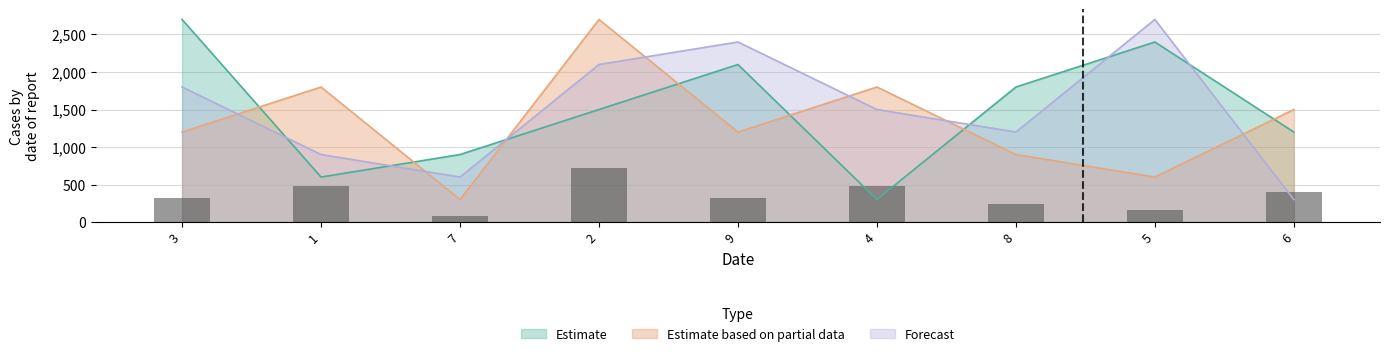

Which series has the largest total across all categories?

Estimate